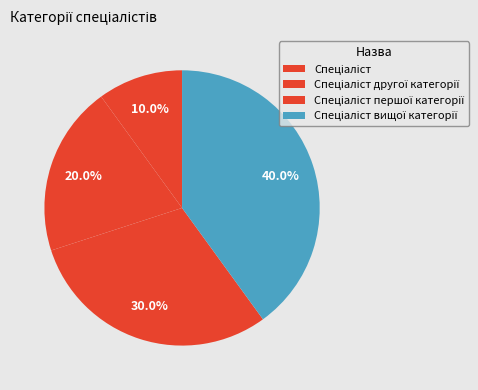

How many segments does this pie chart have?

4